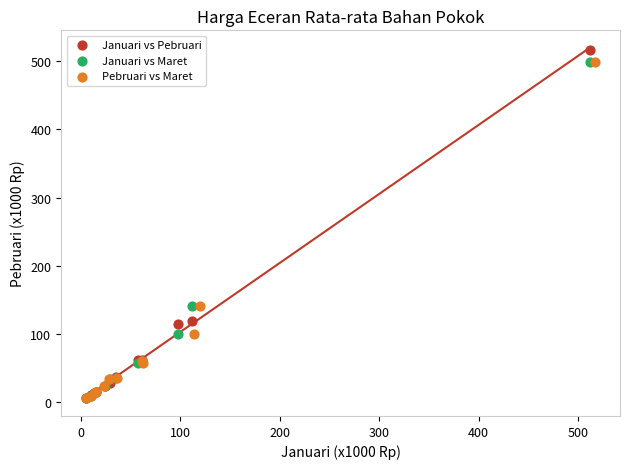

What are all the series names shown in the legend?

Januari vs Pebruari, Januari vs Maret, Pebruari vs Maret